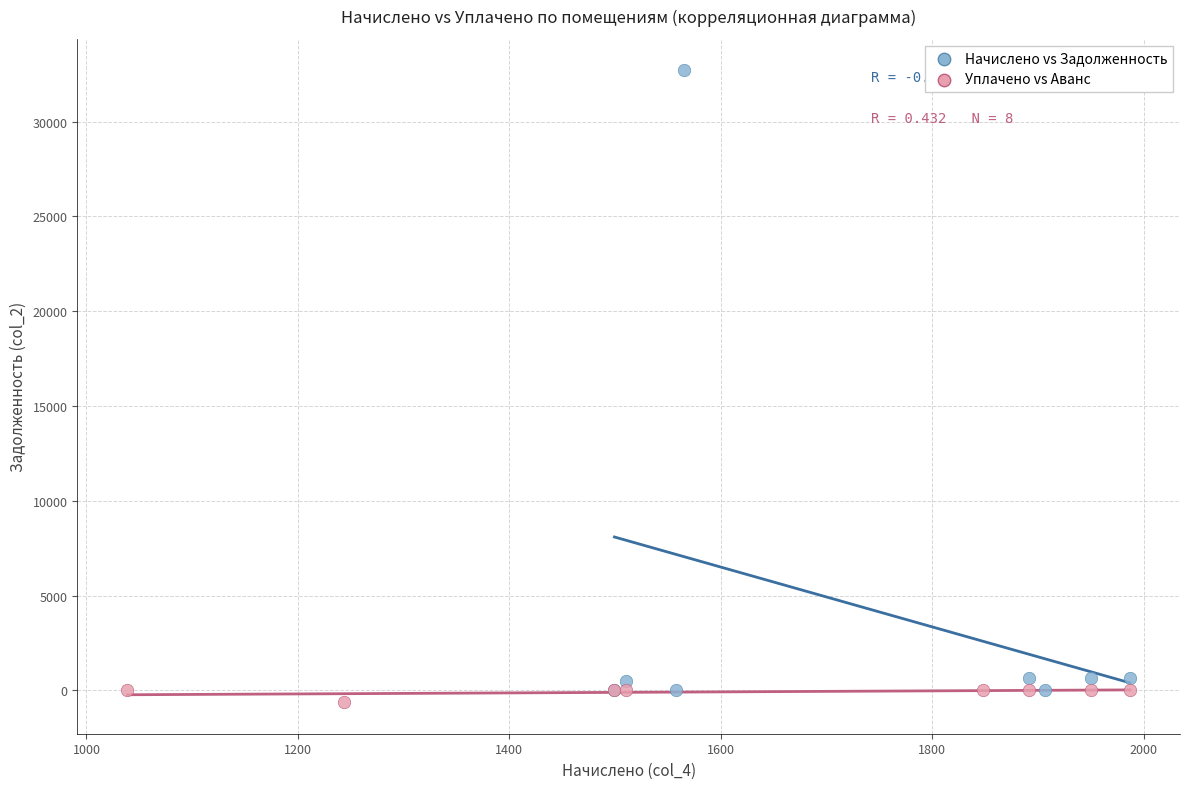

Which series has the largest Y range (max minus min)?

Начислено vs Задолженность